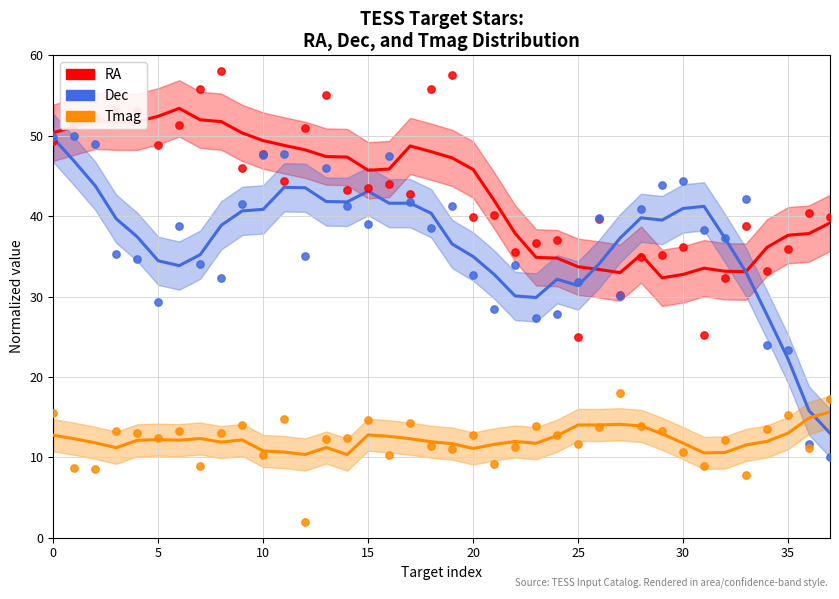

What is the total value across all series at 32?

81.0